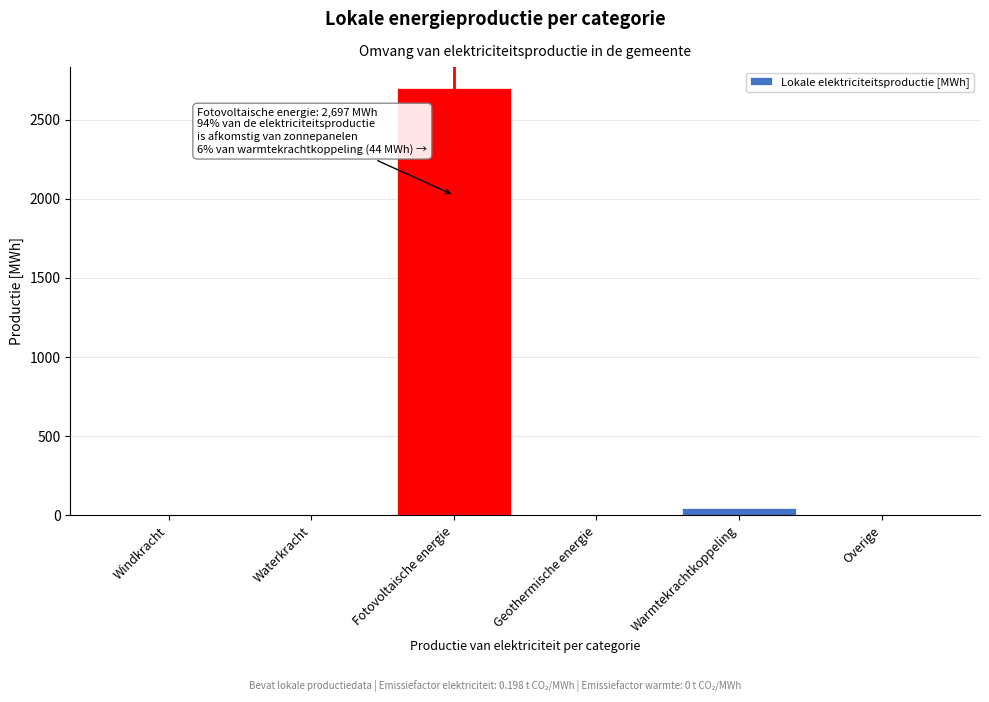

True or false: the data shows -1223.7 at Windkracht.

False